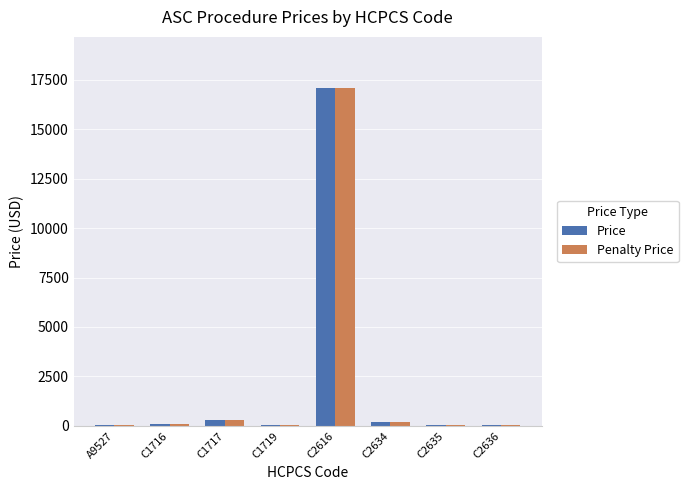

What is the sum of all Penalty Price values?

17898.6